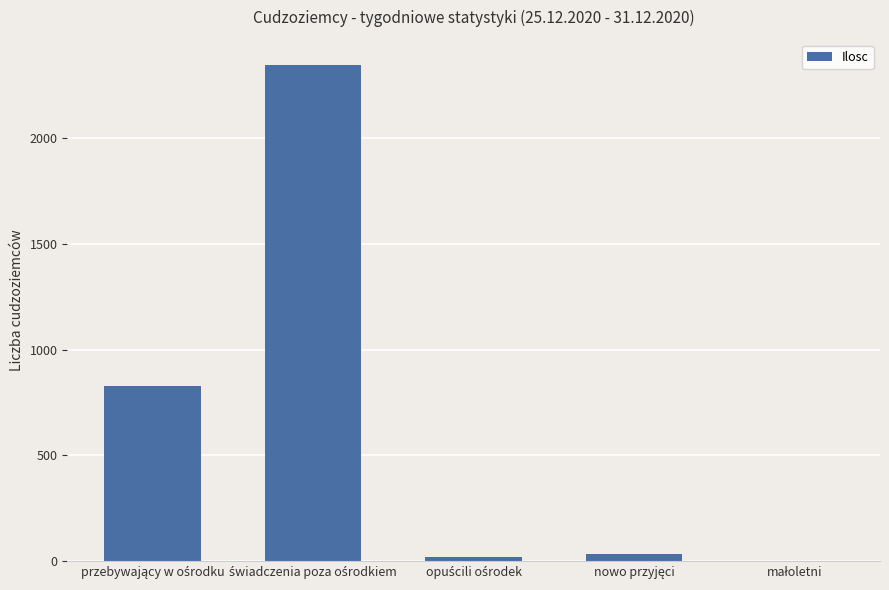

What is the maximum value shown in the chart?

2346